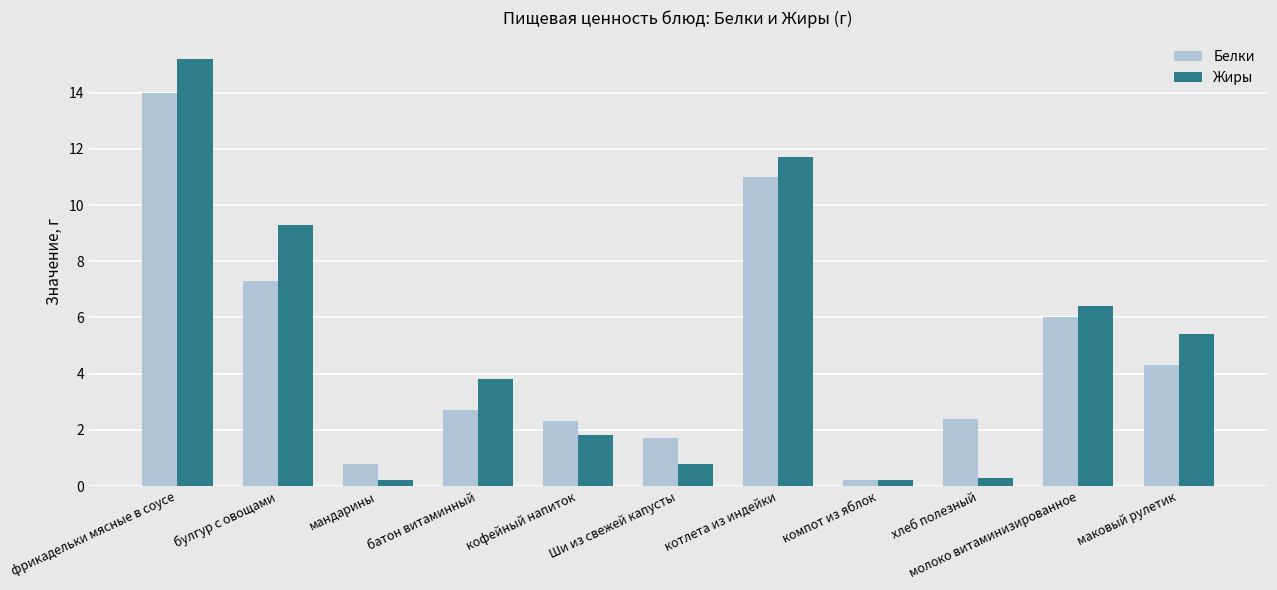

The value of Белки at хлеб полезный is 2.4. True or false?

True